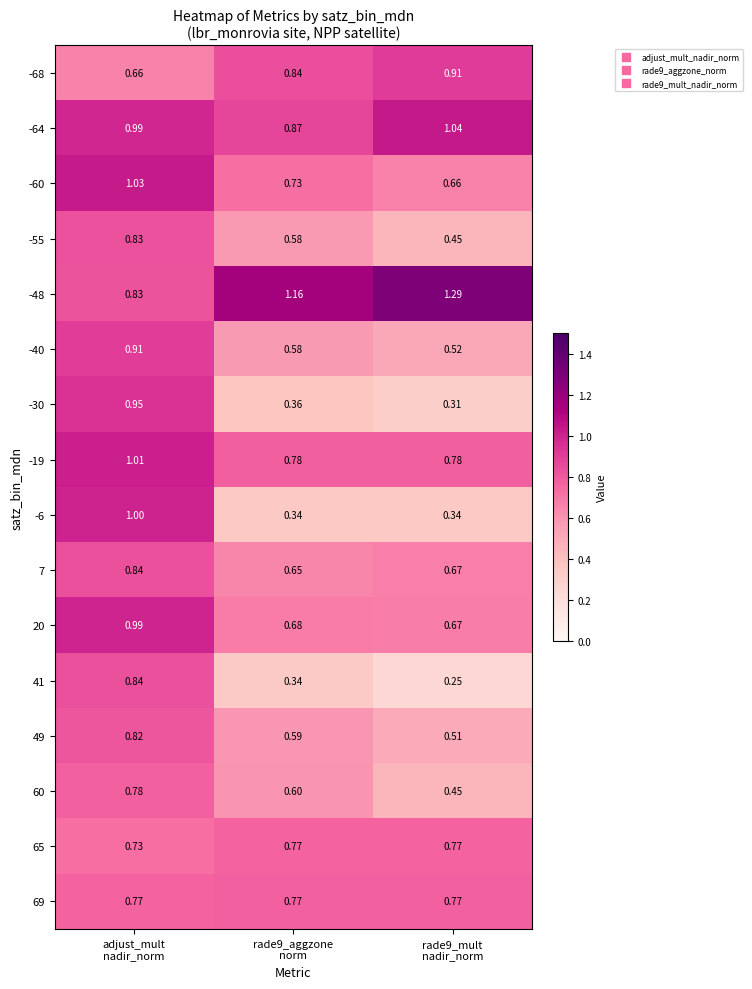

Which series has the largest range (max minus min)?

-6